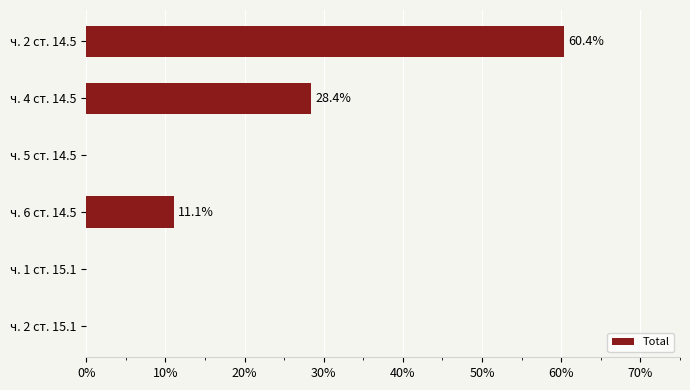

Reading top to bottom, what are all the values shown in this chart?

ч. 2 ст. 14.5=60.4	ч. 4 ст. 14.5=28.4	ч. 5 ст. 14.5=0.0	ч. 6 ст. 14.5=11.1	ч. 1 ст. 15.1=0.0	ч. 2 ст. 15.1=0.0